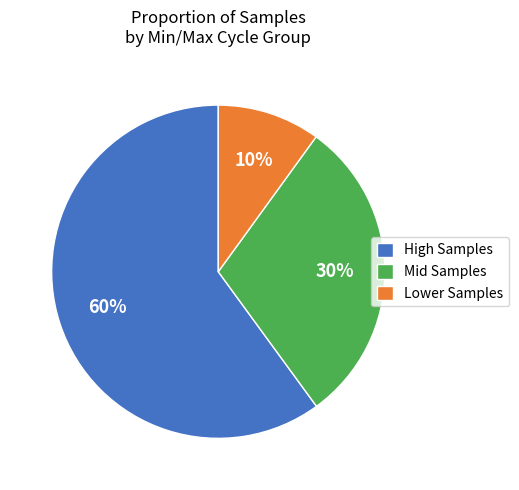

Rank the categories by value from lowest to highest.

Lower Samples, Mid Samples, High Samples